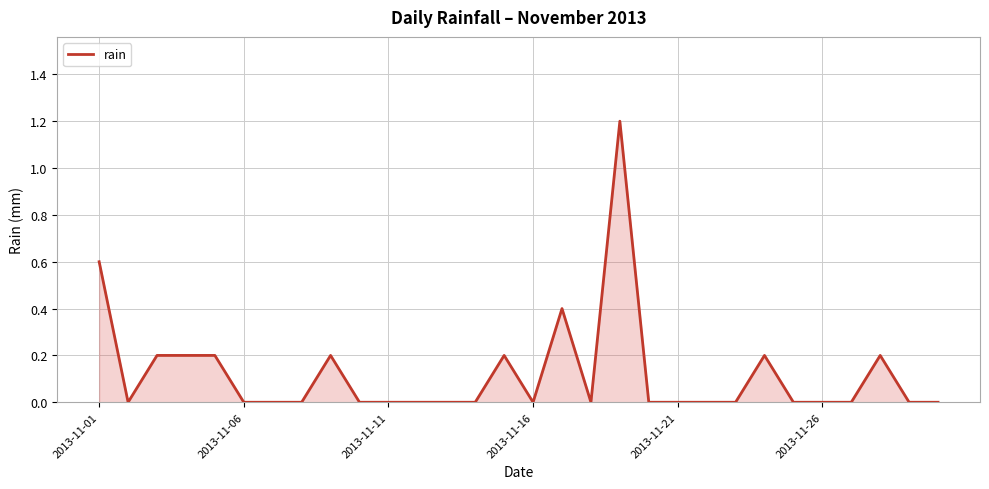

What is the greatest value displayed?

1.2